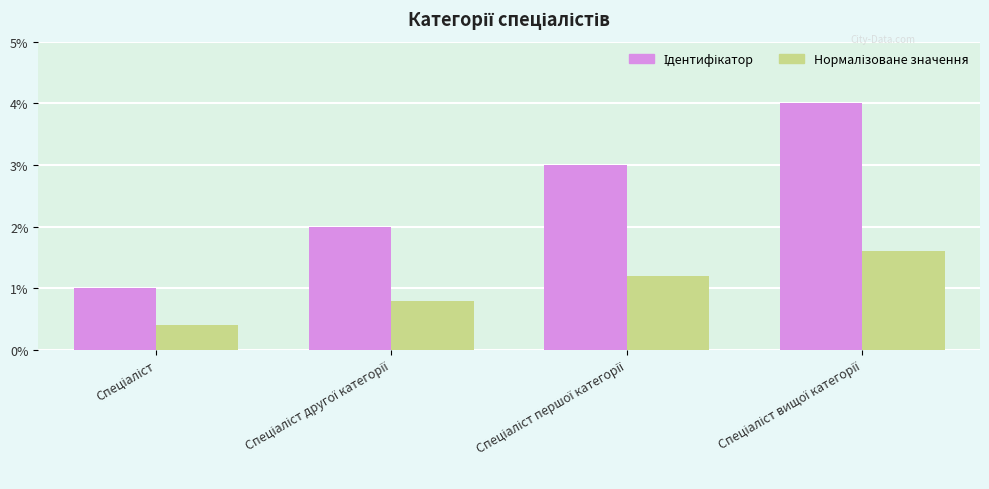

At how many categories does at least one series exceed 0?

4